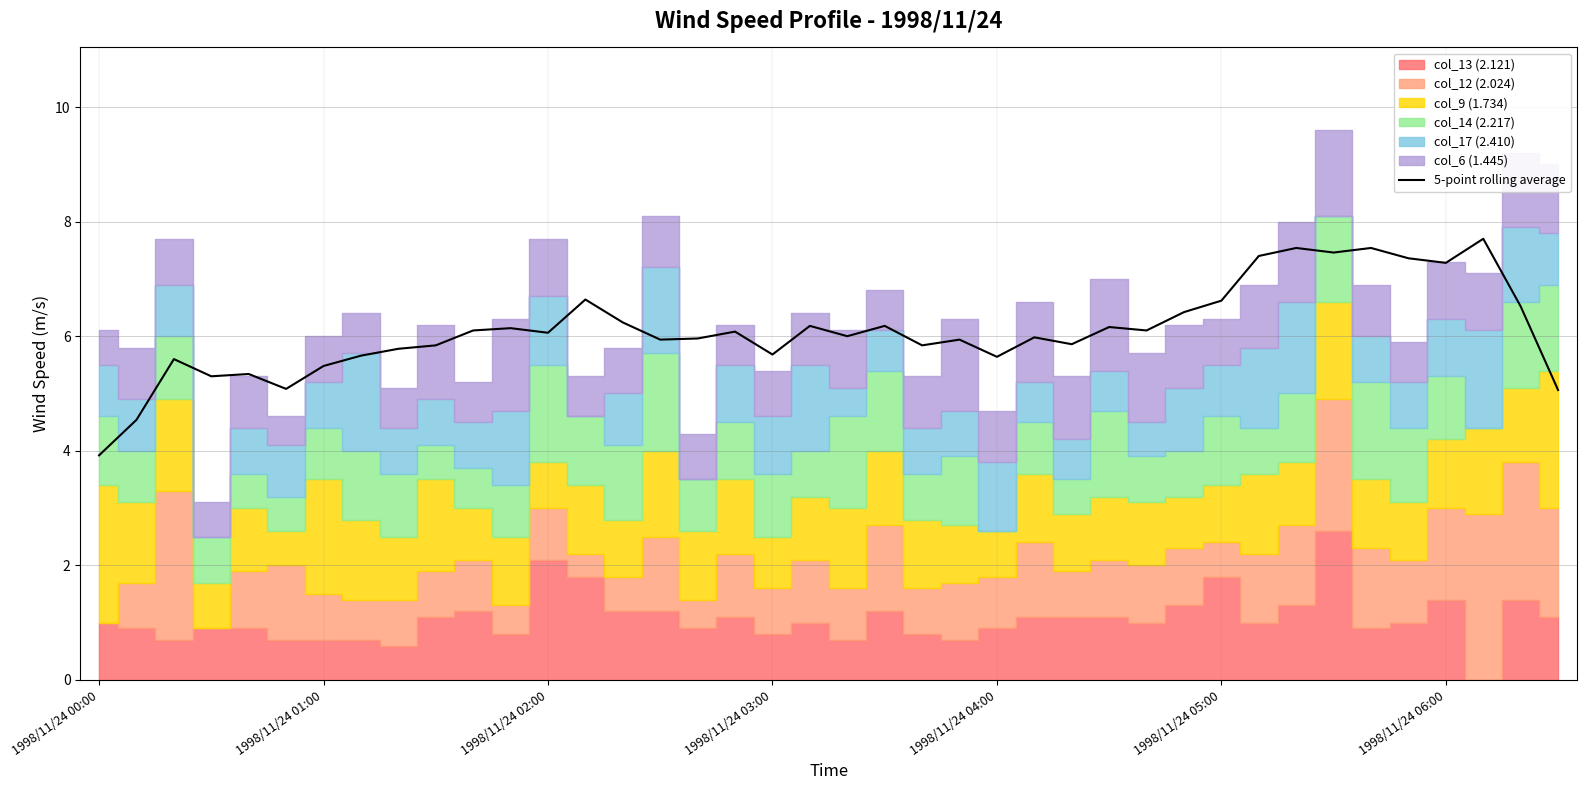

What is the difference between the values at 21 and 16?

0.2